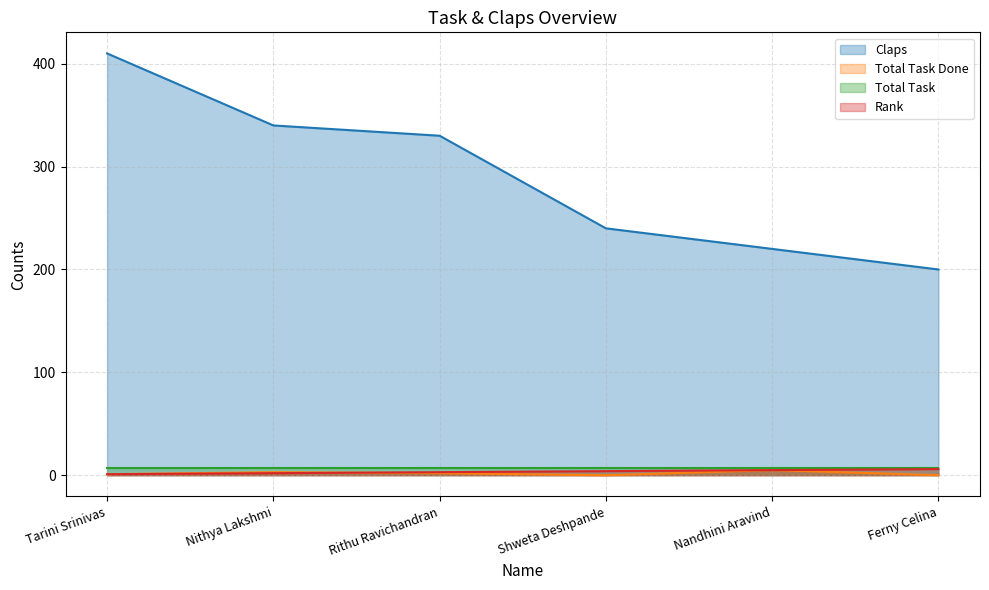

At which category is the sum across all series the highest?

Tarini Srinivas